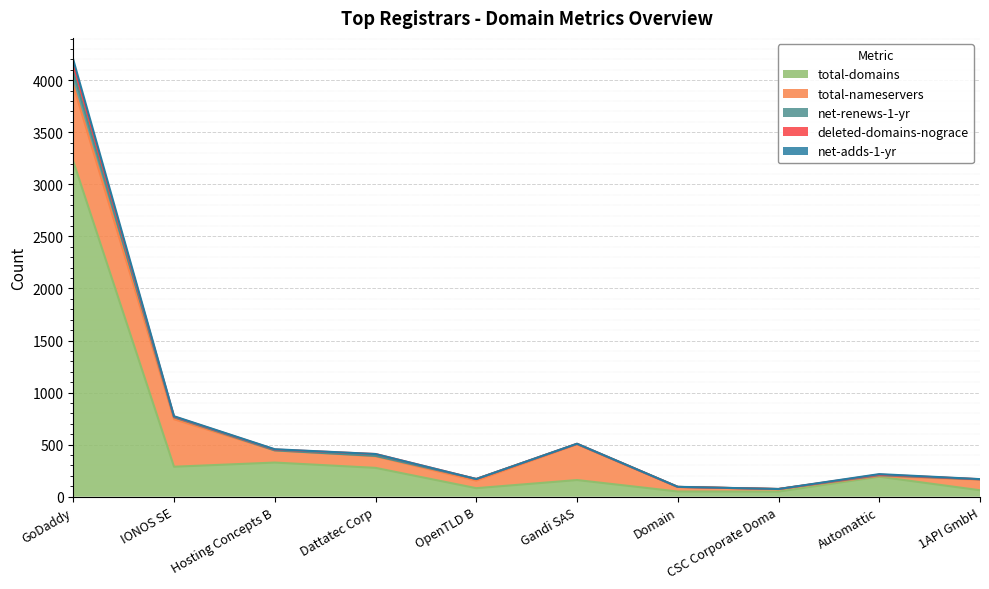

True or false: total-domains has a value of 524 at Hosting Concepts B.

False